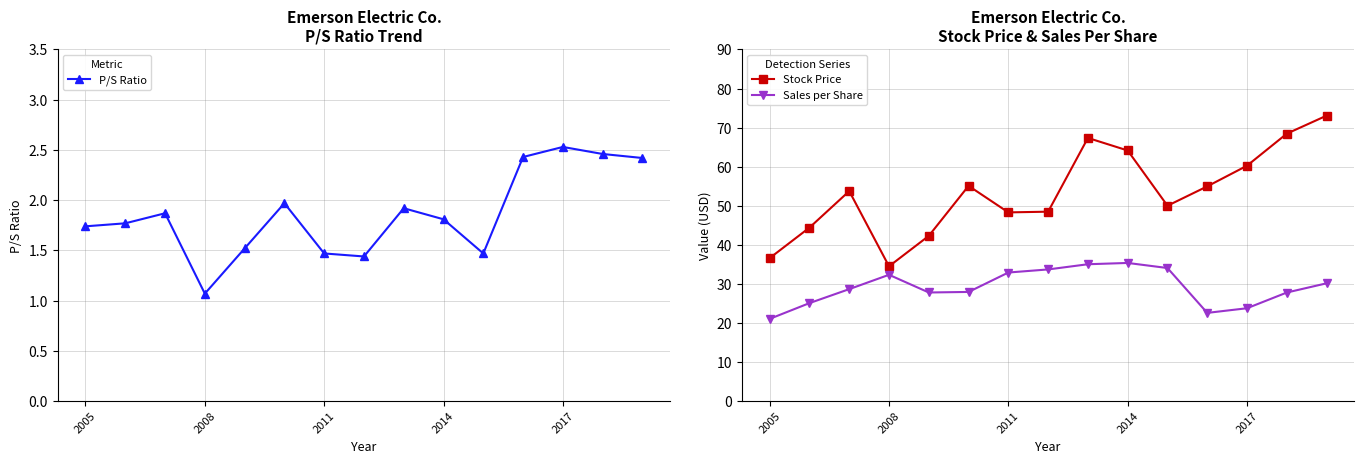

How many interior local peaks does the Stock Price series have?

3